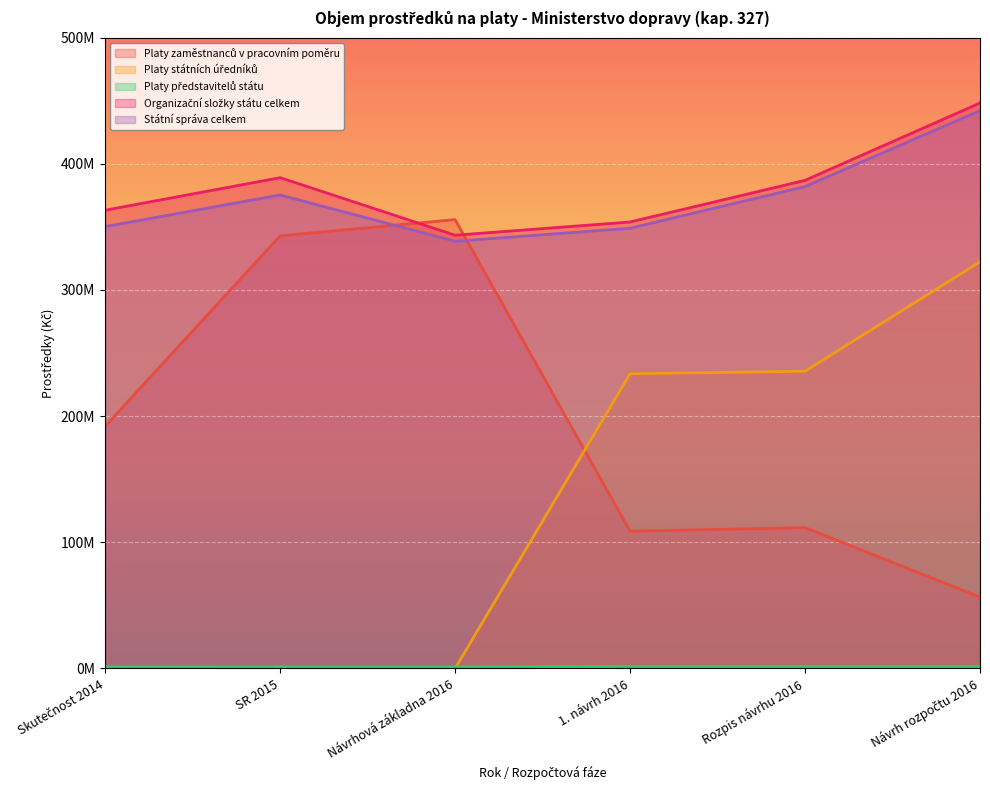

How many interior local valleys does the Organizační složky státu celkem series have?

1